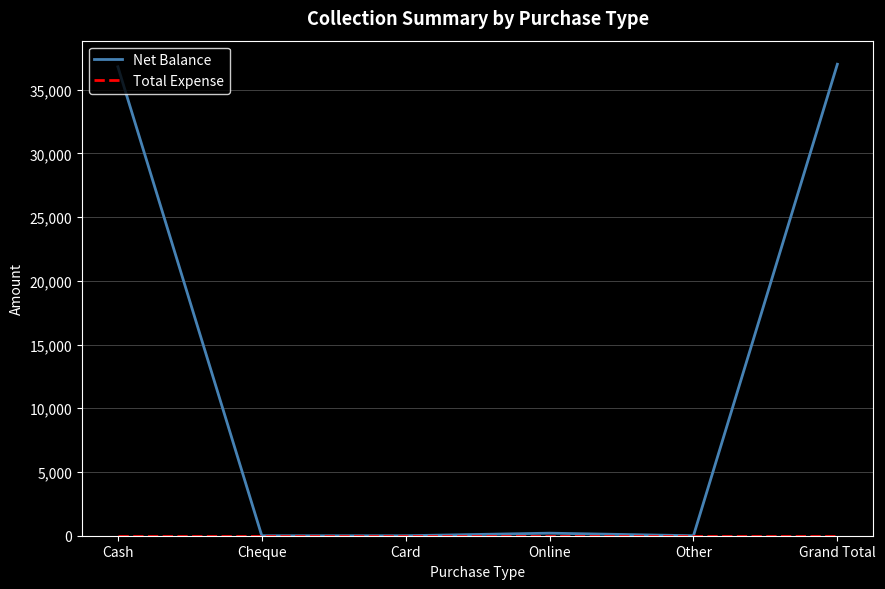

Which series changed the most between Cash and Cheque?

Net Balance